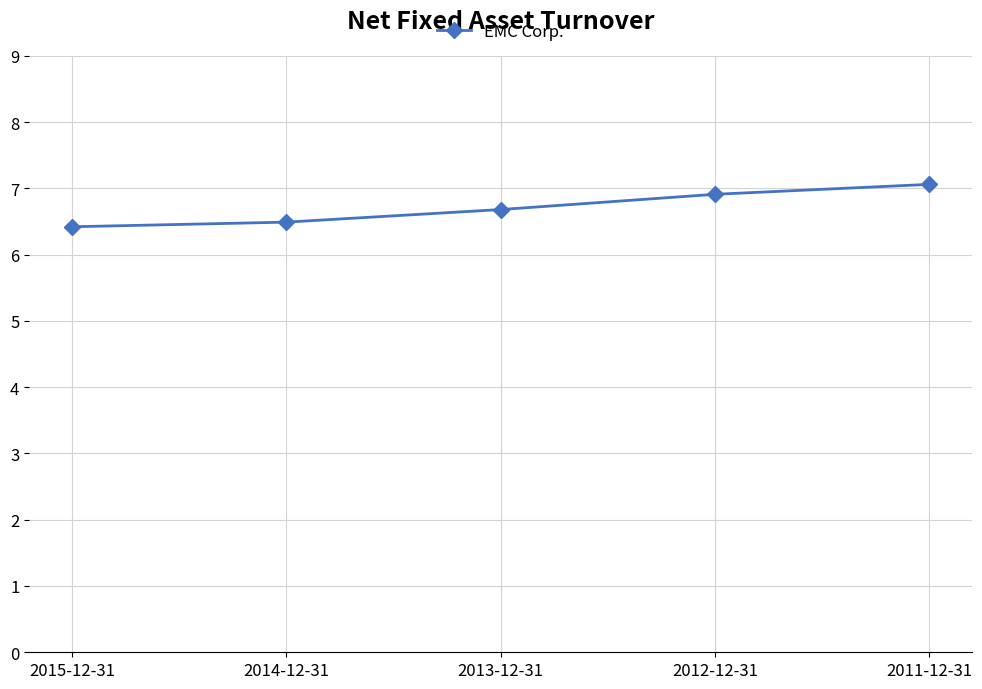

What is the change in value from 2013-12-31 to 2011-12-31?

+0.4